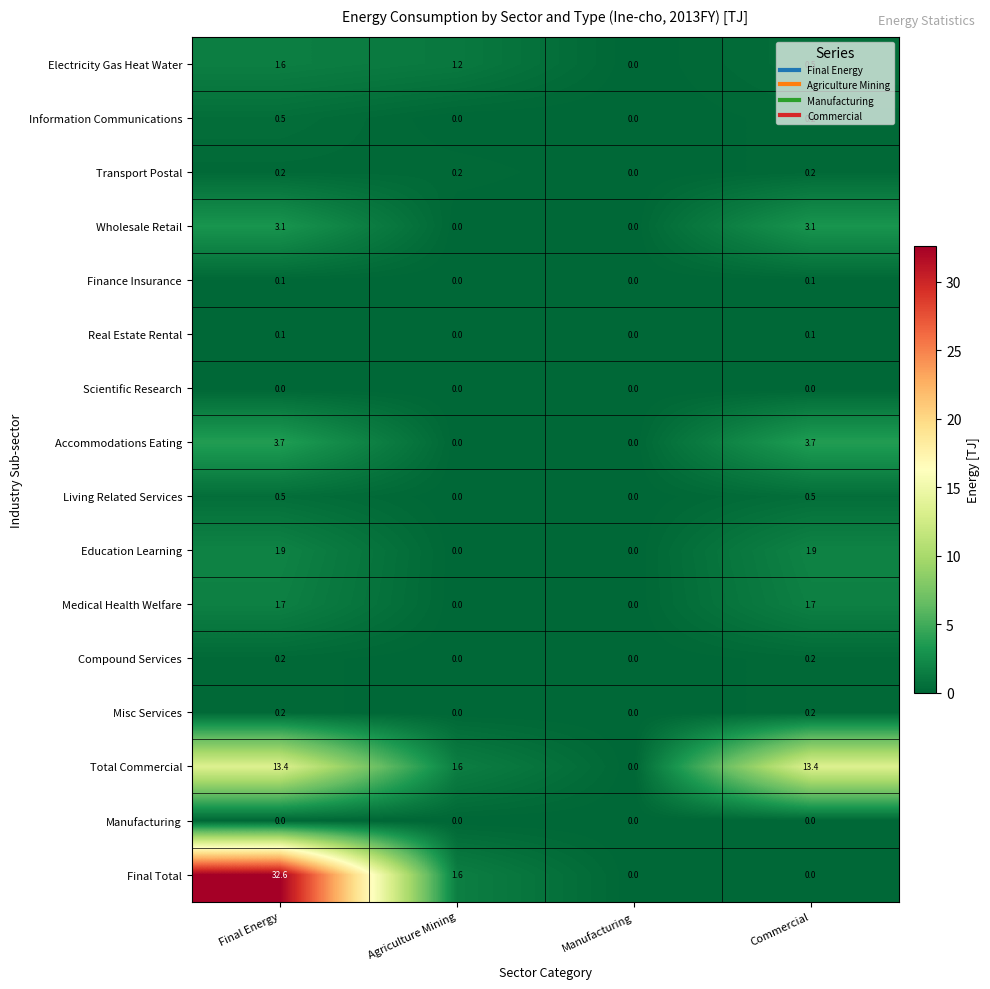

What is the greatest value displayed?

32.6